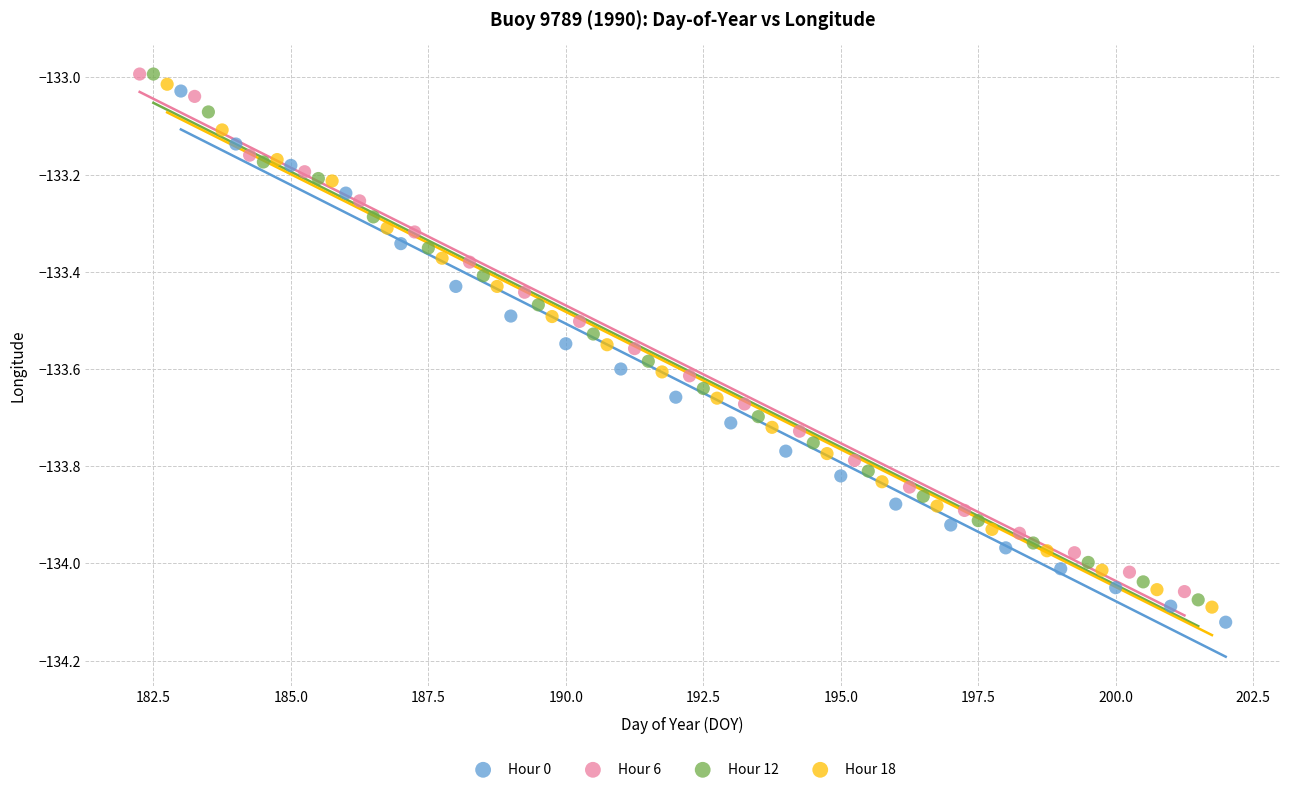

Which series has the largest Y range (max minus min)?

Hour 0